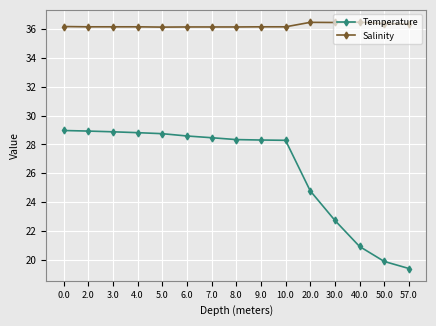

What is the value of the Temperature point at the 6th from the left?

28.6